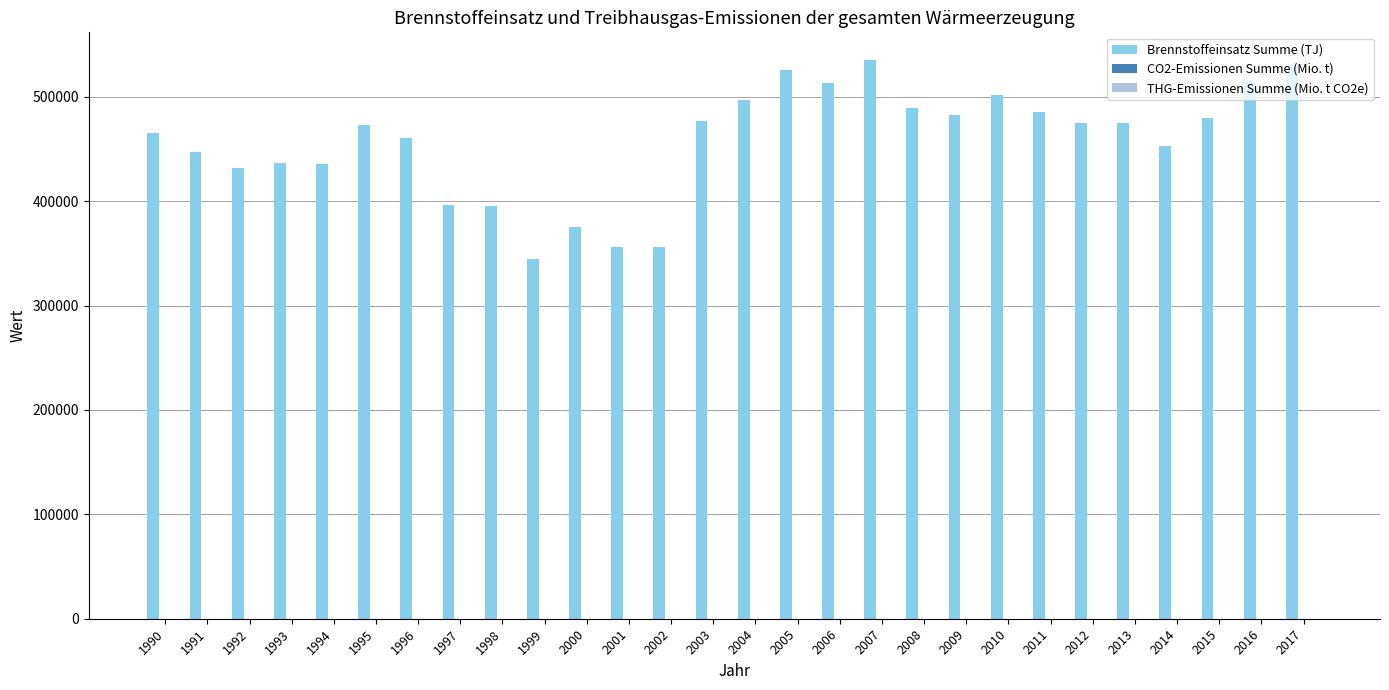

What is the greatest value displayed?

534969.0